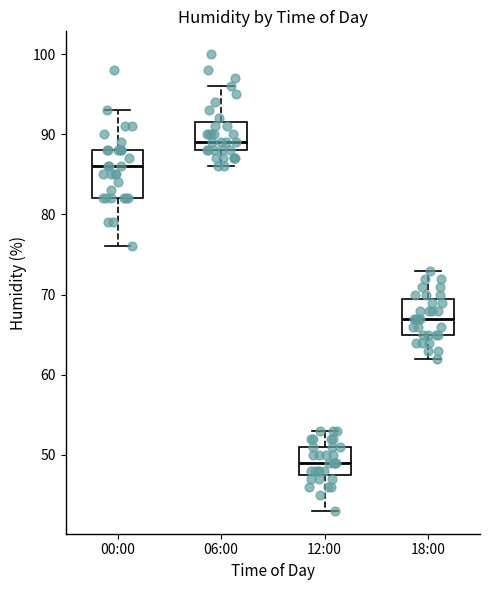

Which box has the lowest median line?

12:00